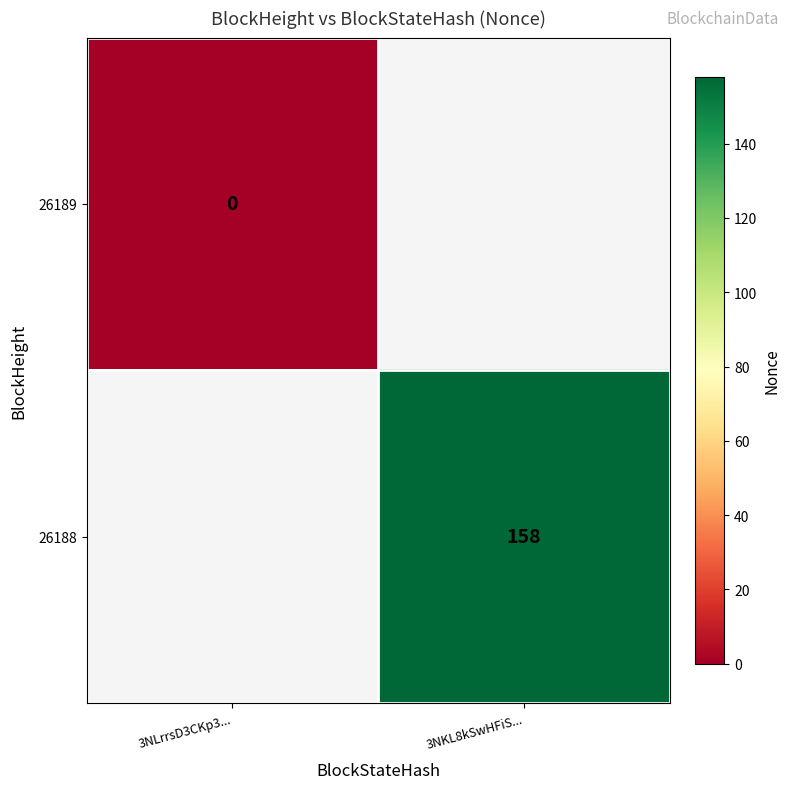

Is the value of 26189 at 3NLrrsD3CKp3... greater than the value of 26188 at 3NKL8kSwHFiS...?

No